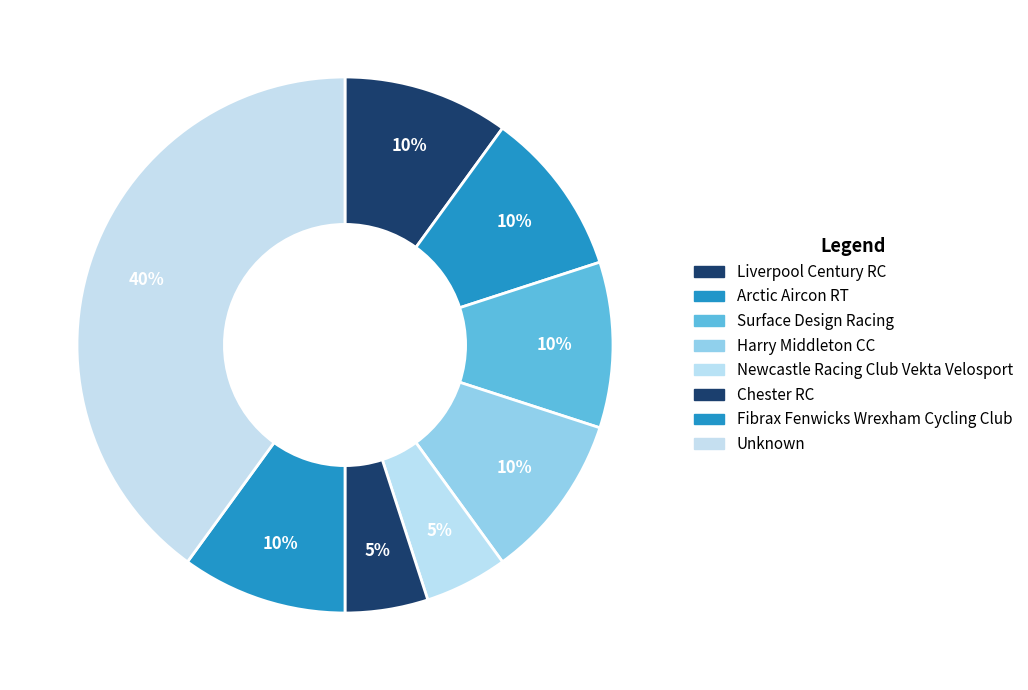

To the nearest percent, what portion does Fibrax Fenwicks Wrexham Cycling Club represent?

10%